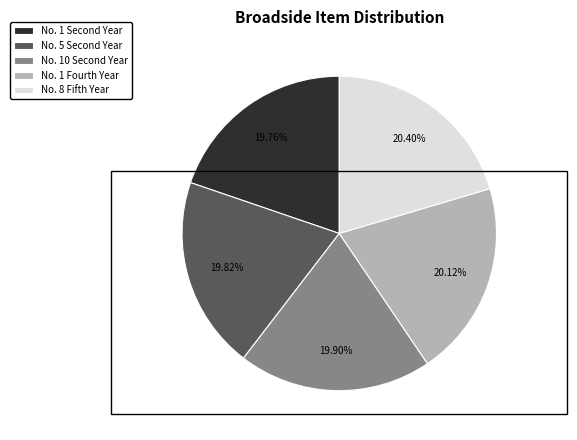

Does any single category account for the majority?

No